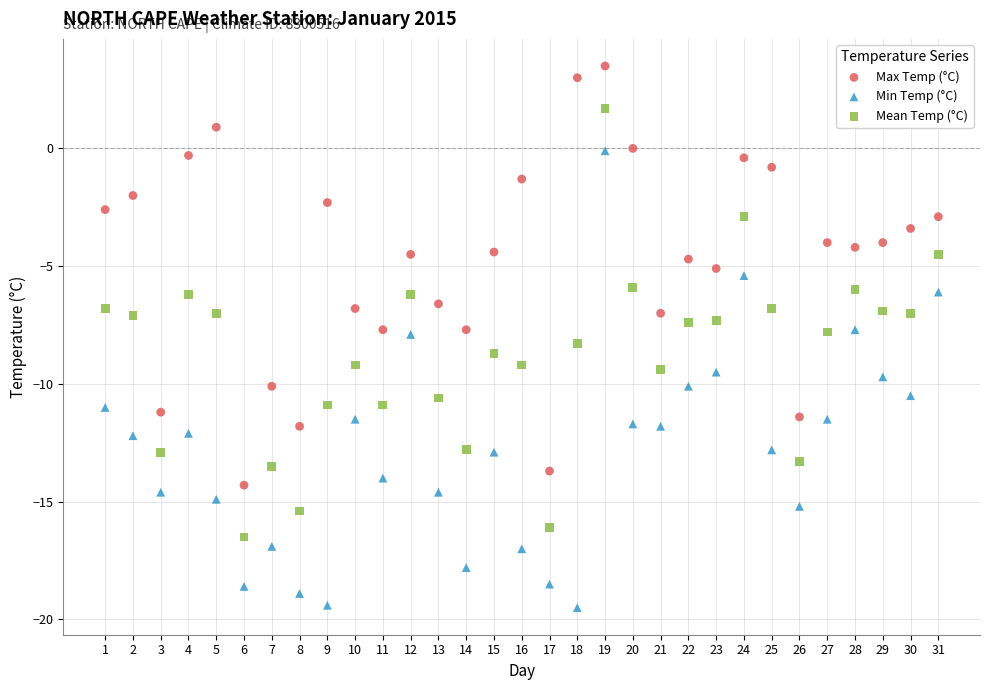

Across all data points, what is the range of X values (max minus min)?

30.0